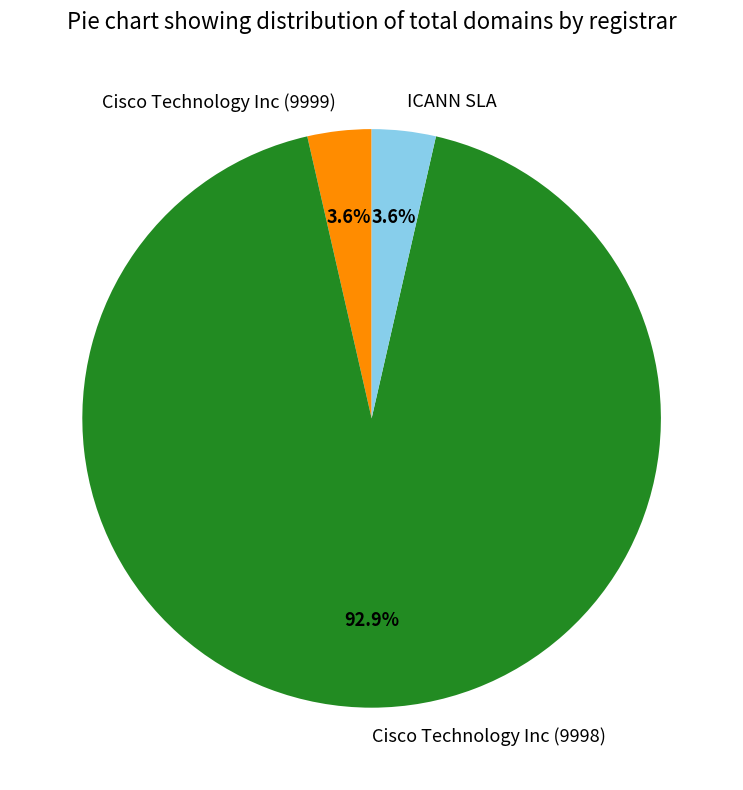

The ICANN SLA slice represents 4% of the pie. True or false?

True